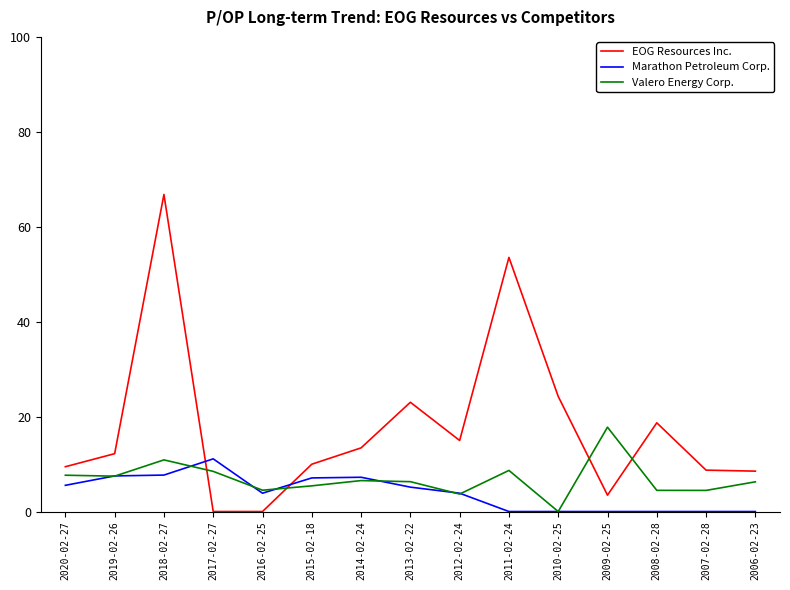

Which category has the highest value in the EOG Resources Inc. series?

2018-02-27